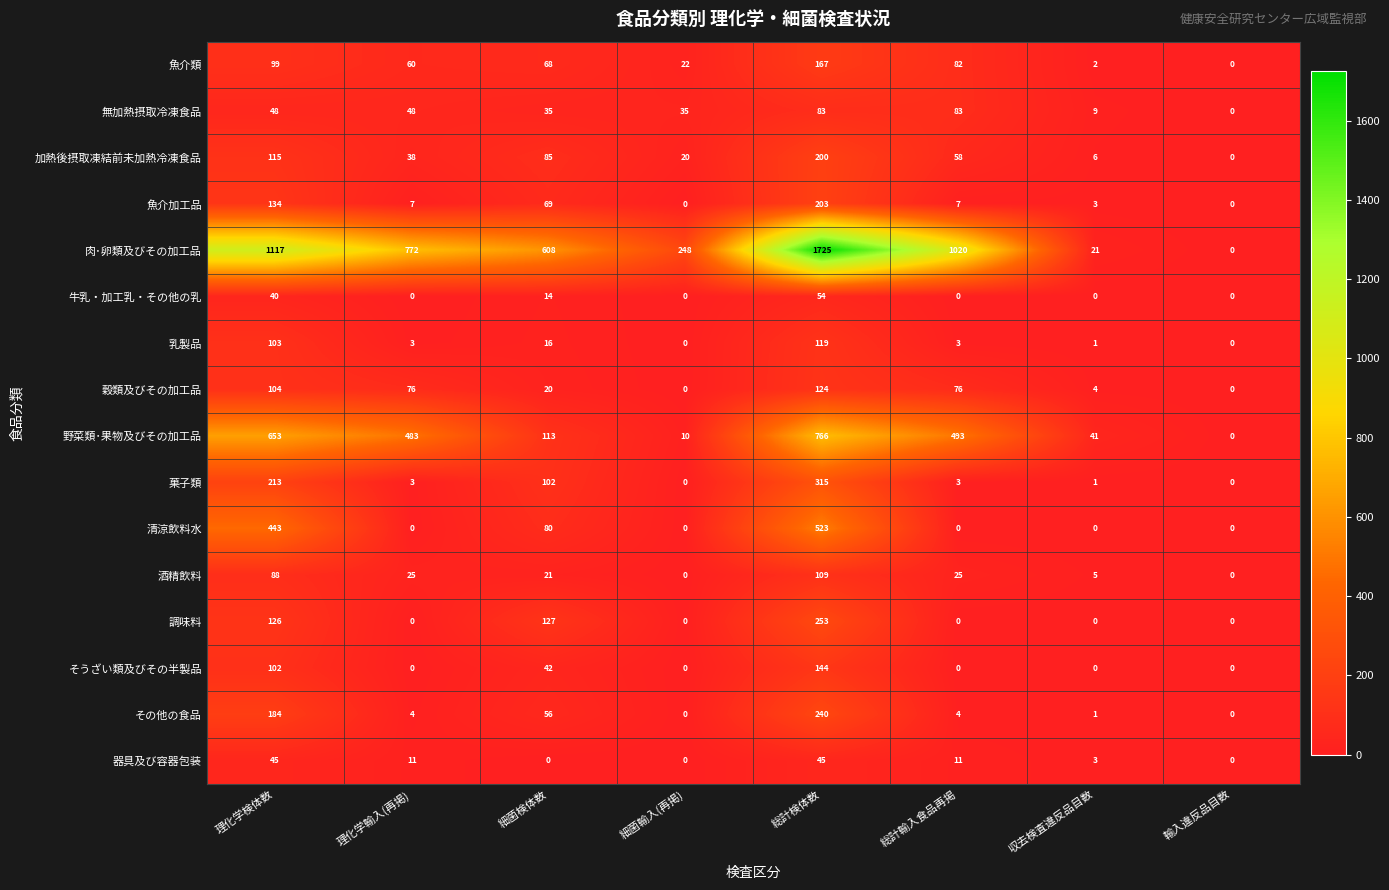

Which series has the largest range (max minus min)?

肉･卵類及びその加工品